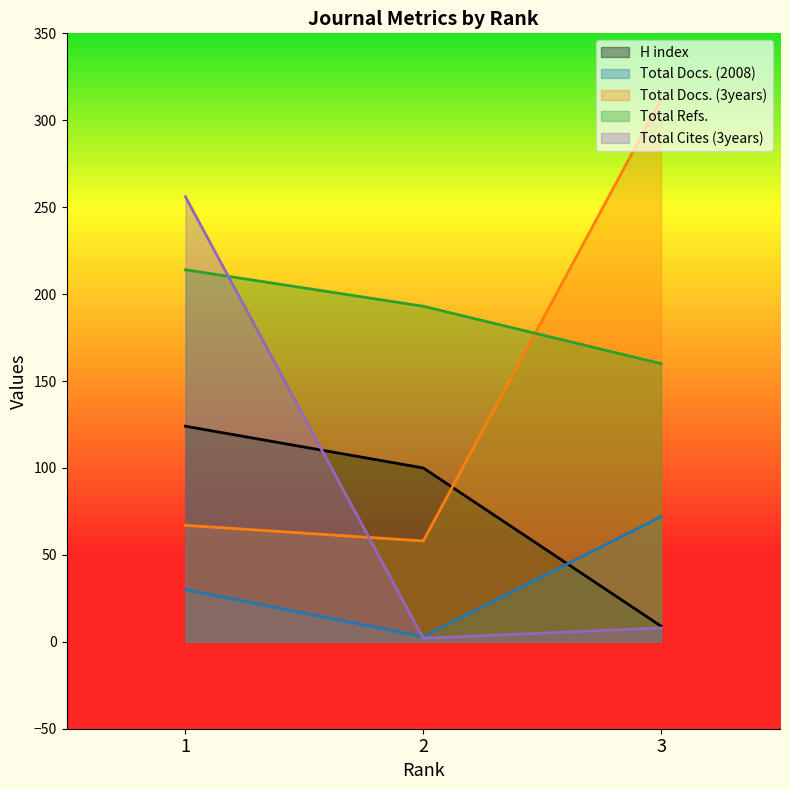

Reading left to right, extract all data points from this chart.

H index: 124	100	9
Total Docs. (2008): 30	3	72
Total Docs. (3years): 67	58	312
Total Refs.: 214	193	160
Total Cites (3years): 256	2	8